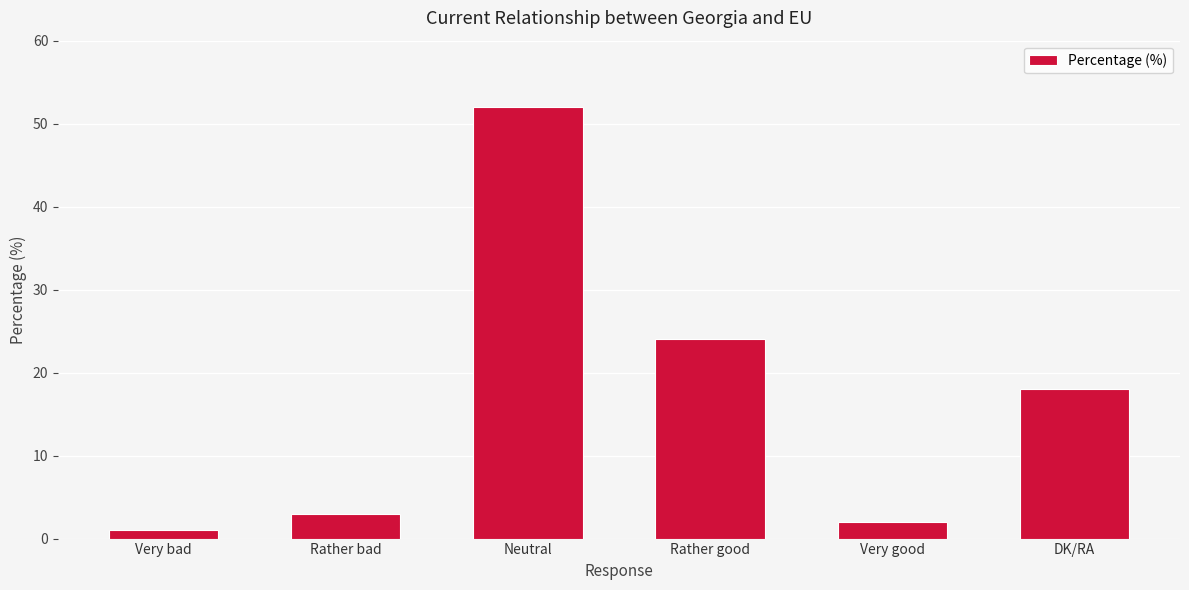

What is the change in value from Neutral to DK/RA?

-34